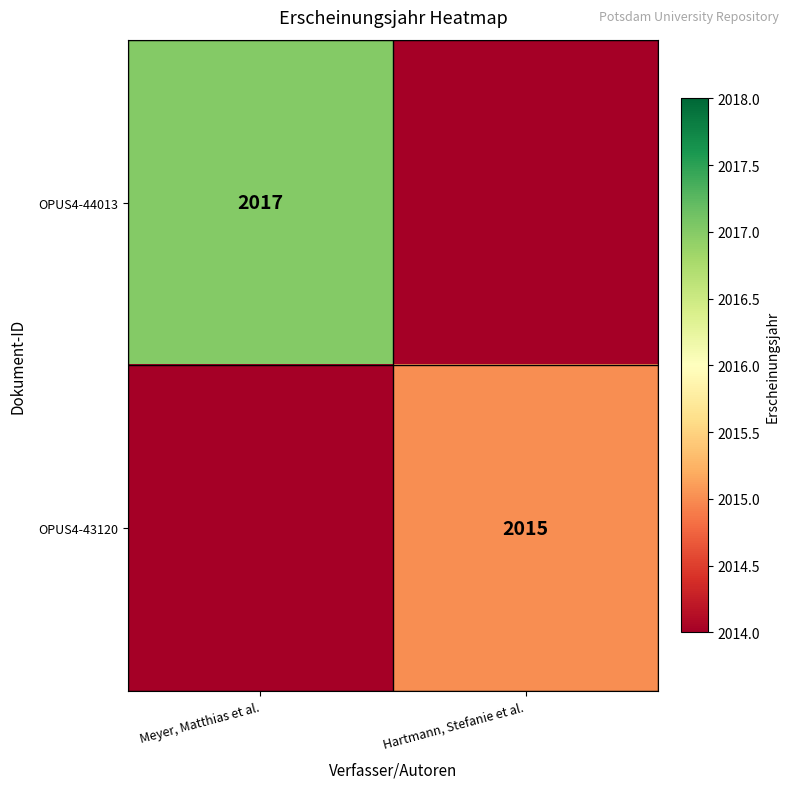

The OPUS4-43120 series shows 2015 at Hartmann, Stefanie et al.. True or false?

True